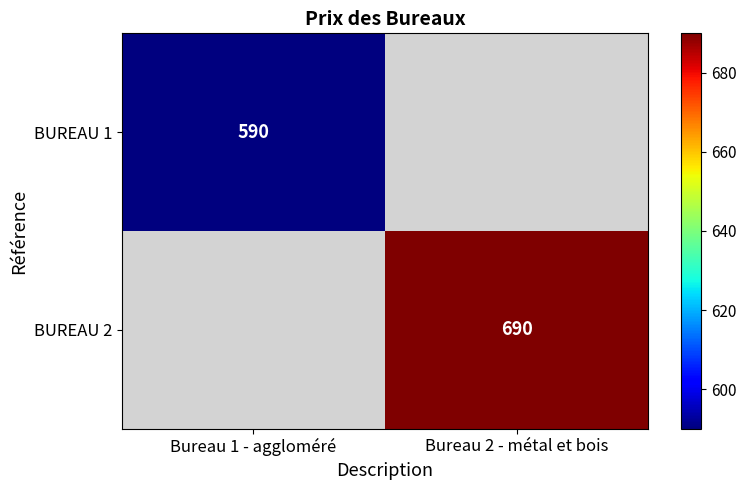

What is the total value across all series at Bureau 1 - aggloméré?

590